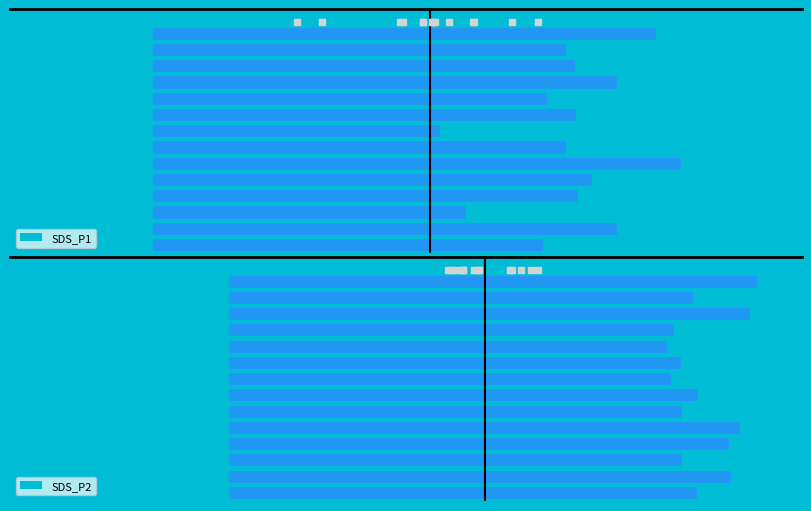

What is the total value across all series at 00:10?

20.9